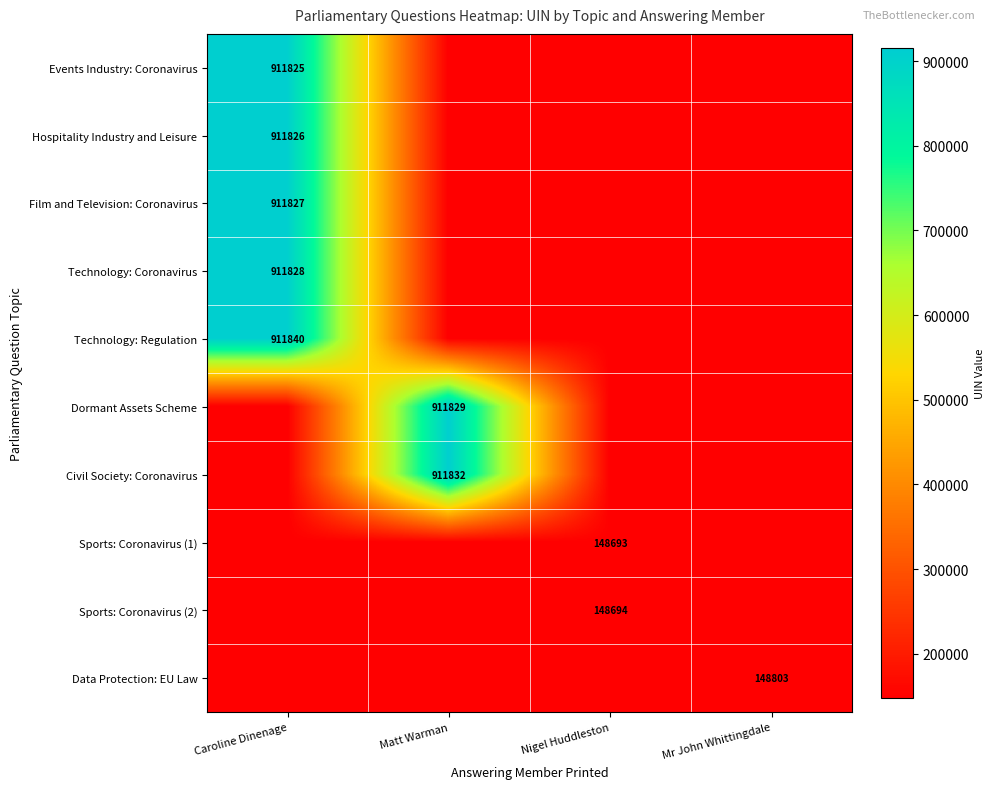

The Sports: Coronavirus (1) series shows 215052 at Nigel Huddleston. True or false?

False